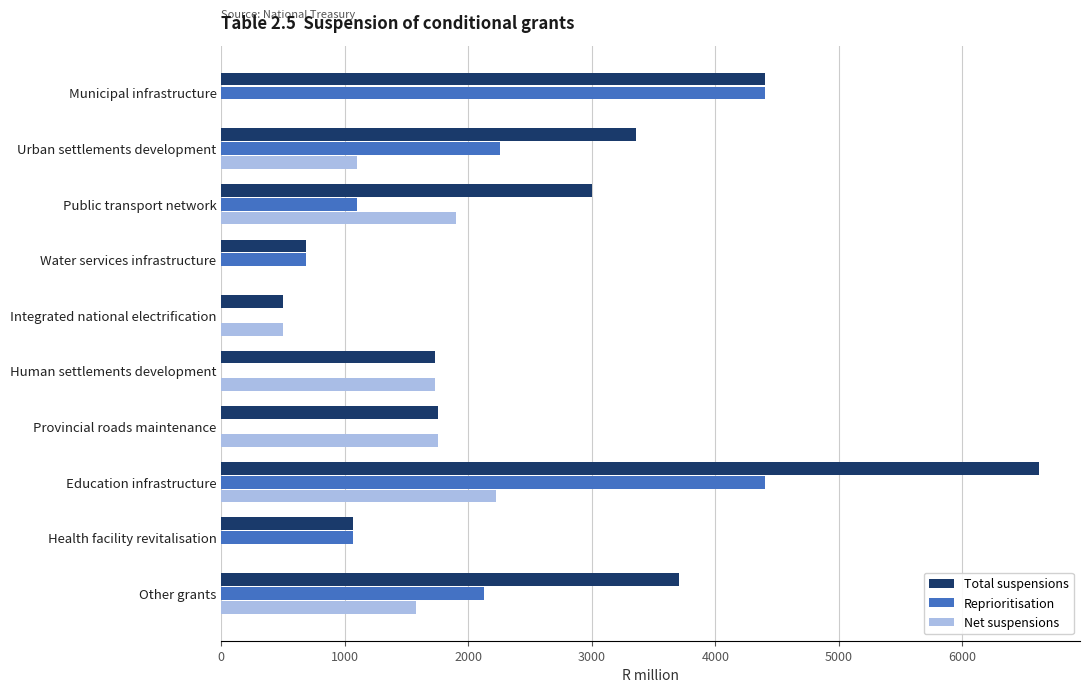

Read the Reprioritisation value at Urban settlements development.

2257.0